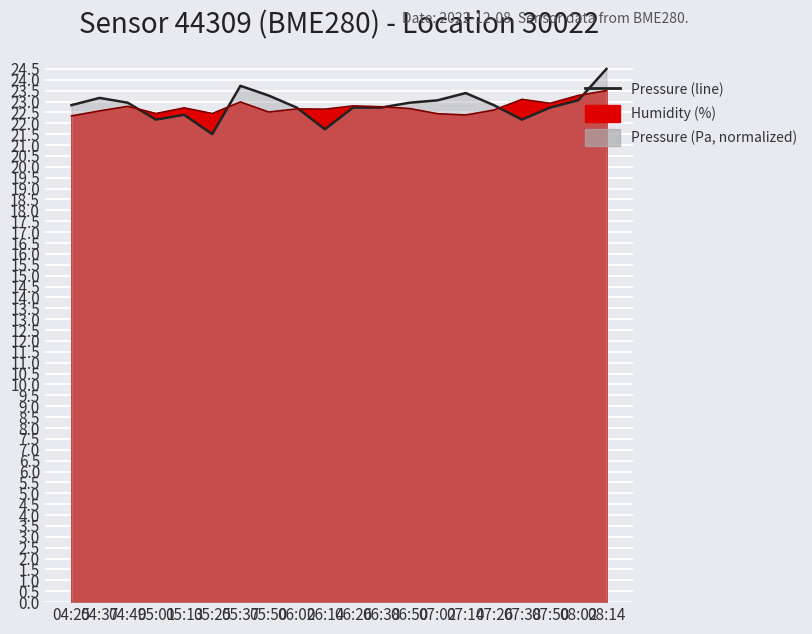

Approximately how many times larger is the value at 04:25 compared to 05:01?

1.0